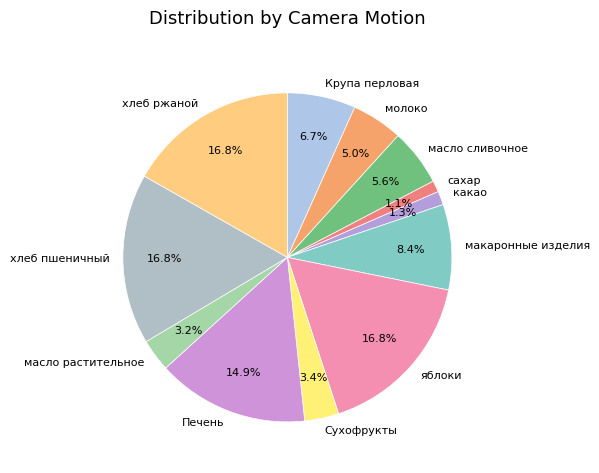

How many segments does this pie chart have?

12